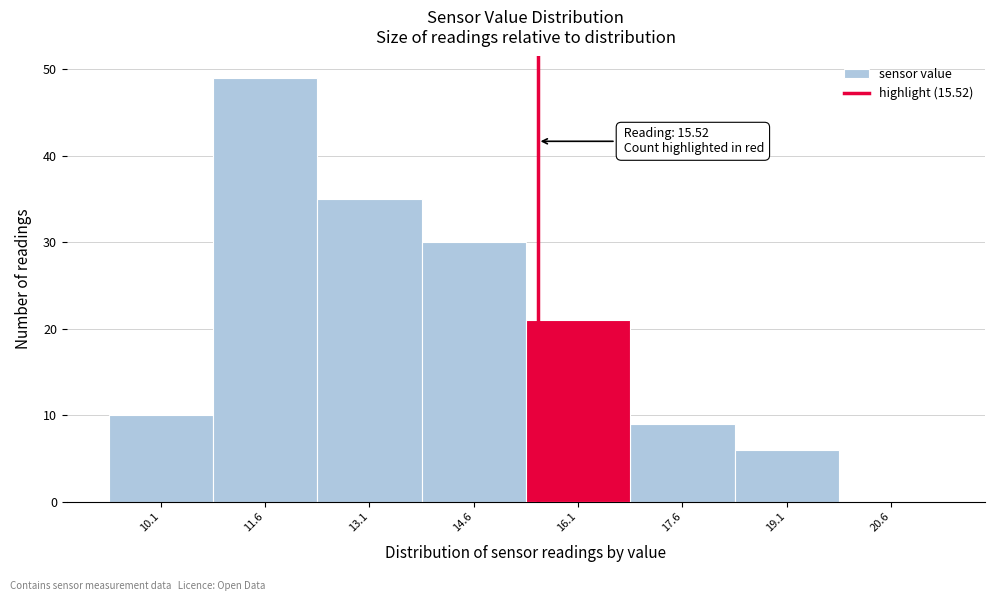

Which range on the x-axis has the tallest bar?

10.85 to 12.35